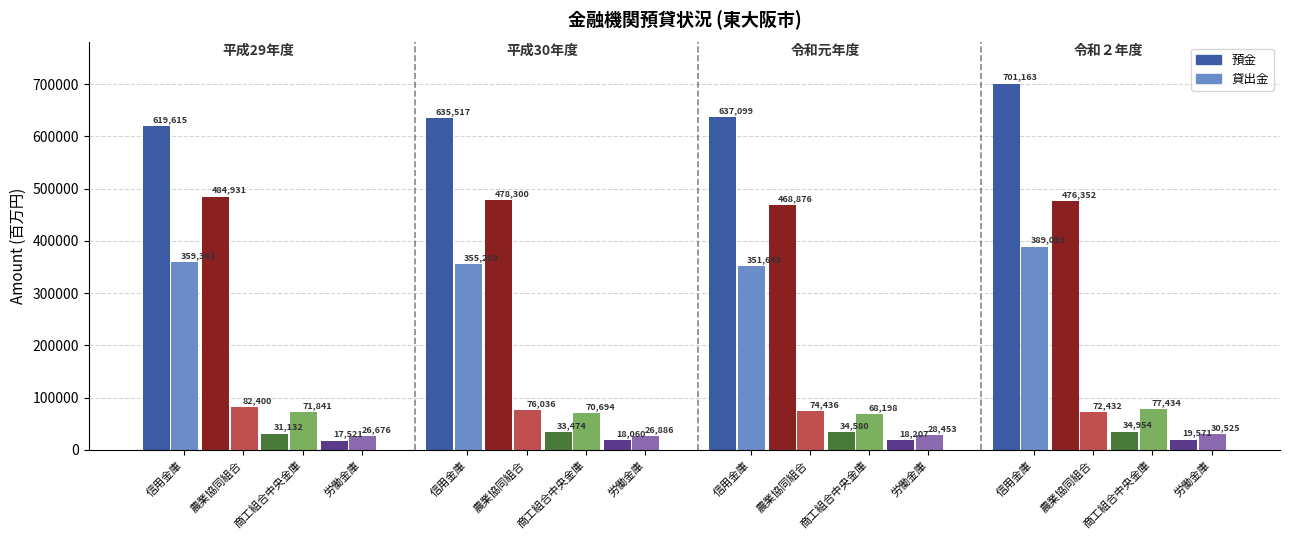

What is the total value across all series at 労働金庫?

44197